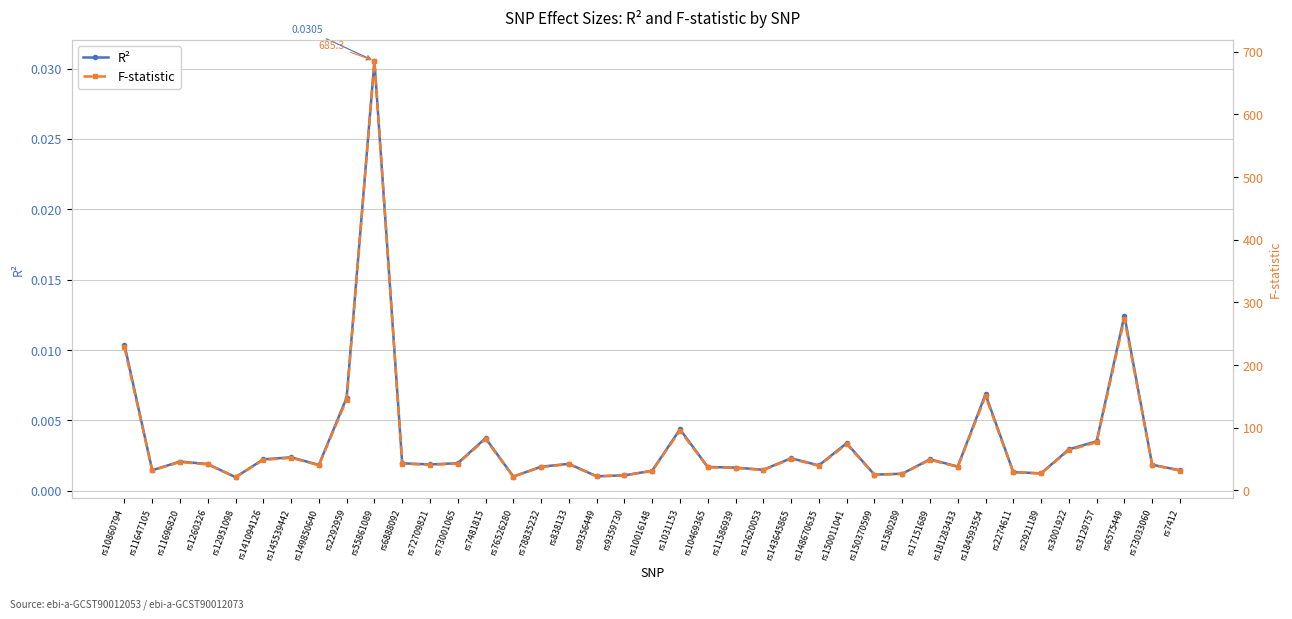

What are all the series names shown in the legend?

R², F-statistic